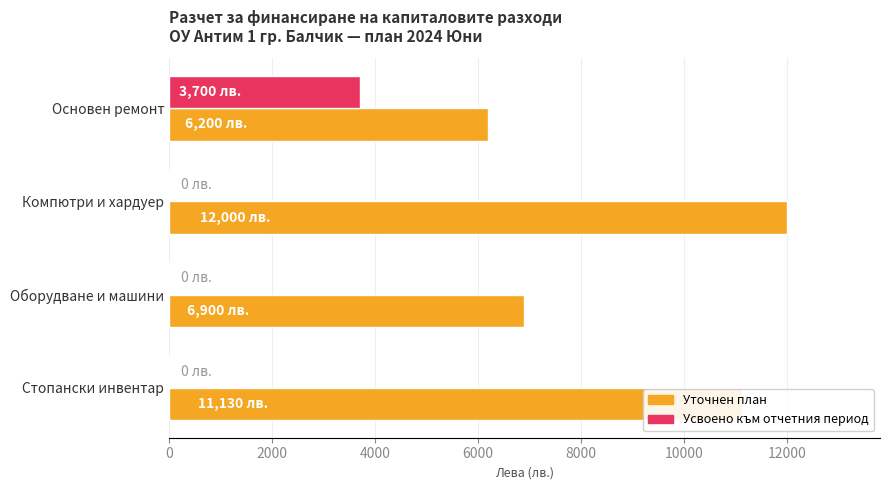

At which category is the sum across all series the highest?

Компютри и хардуер